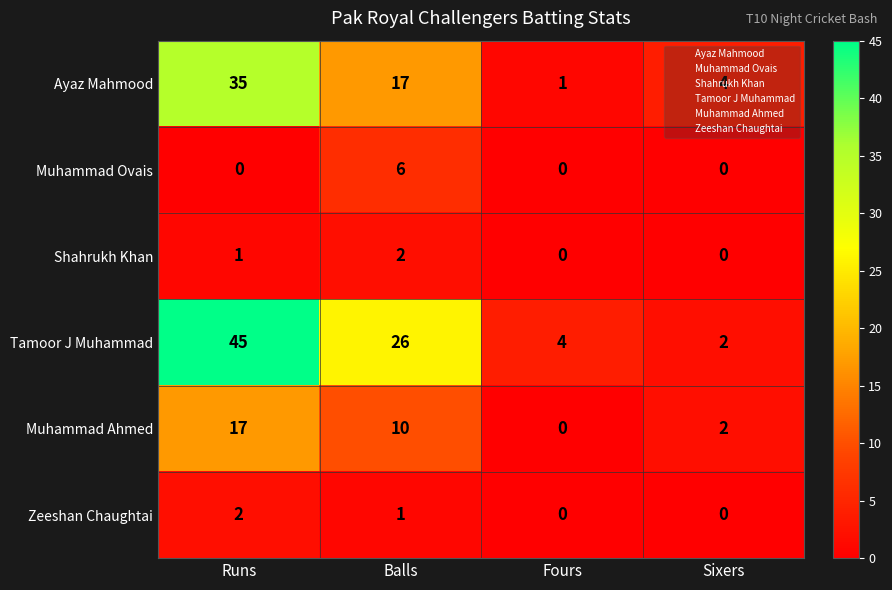

What is the total value across all series at Balls?

62